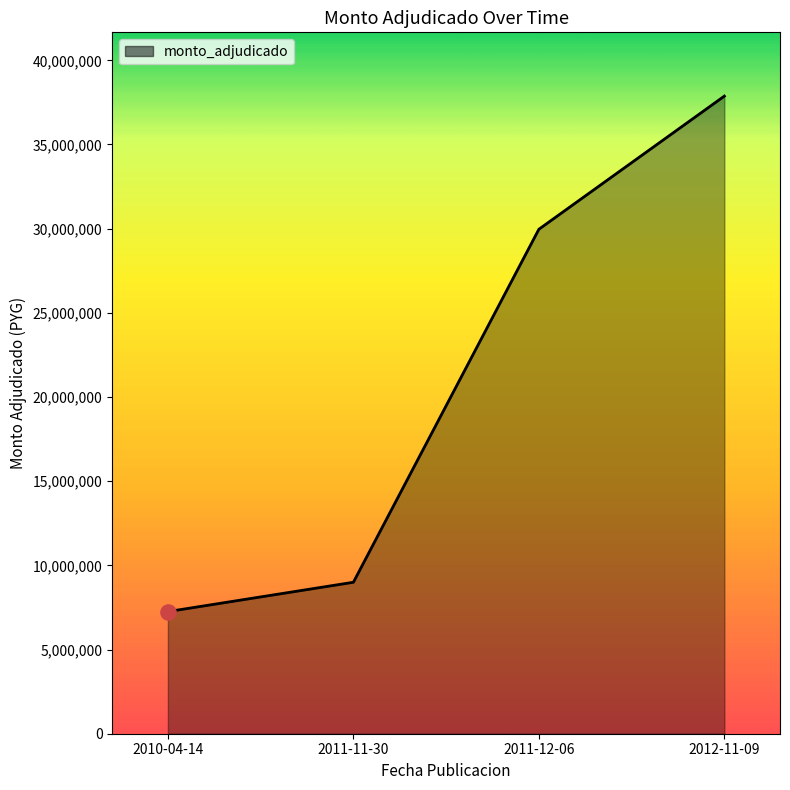

Between 2011-11-30 and 2011-12-06, which is larger?

2011-12-06